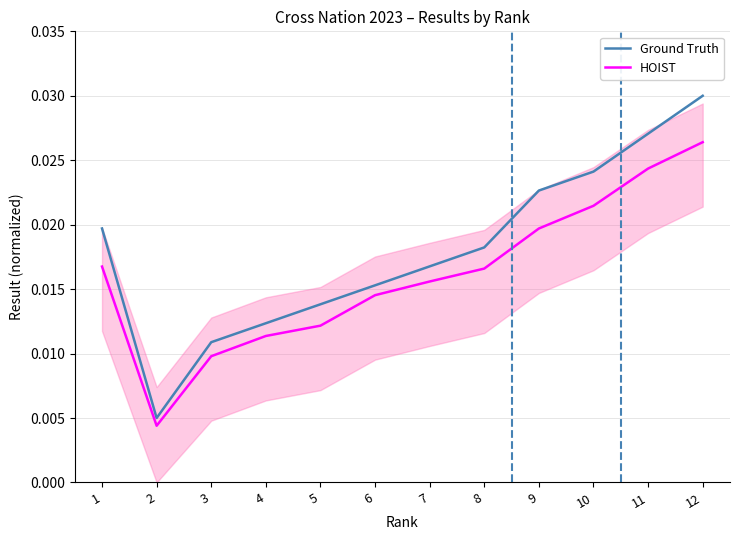

In HOIST, how many points are lower than both neighbors (excluding endpoints)?

1